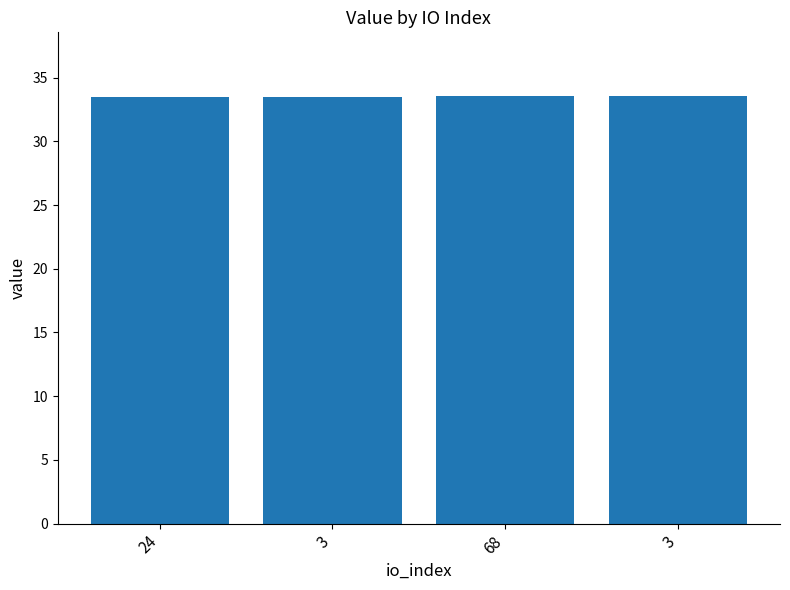

List the labels in order of value, smallest first.

24, 3, 68, 3